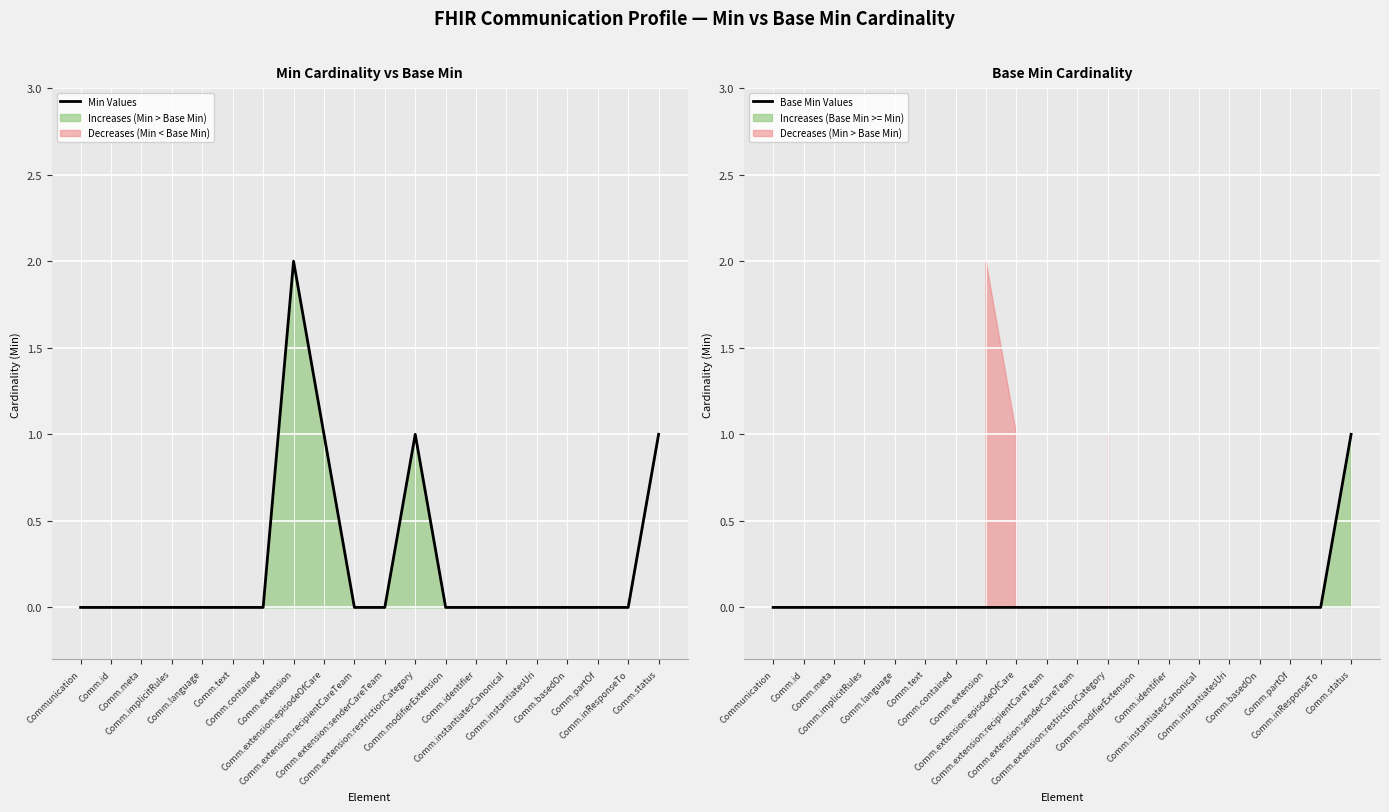

Which series changed the most between Comm.extension:episodeOfCare and Comm.status?

Base Min Values